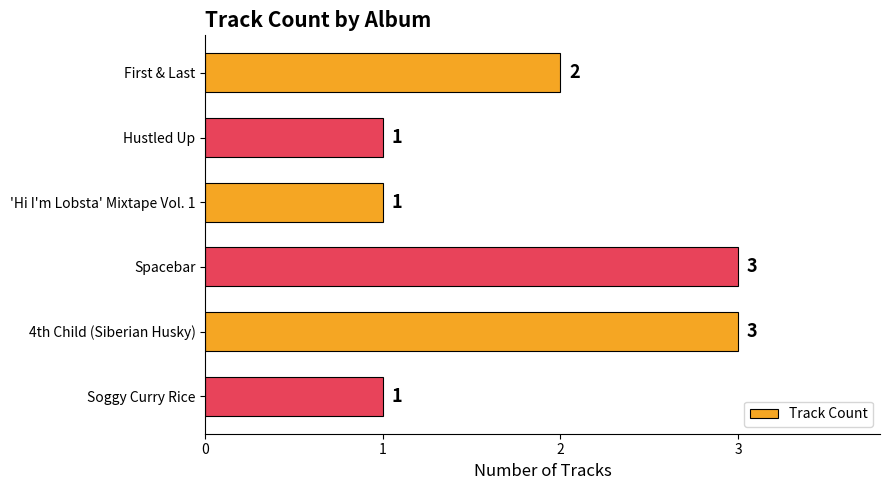

Does the chart contain any negative values?

No